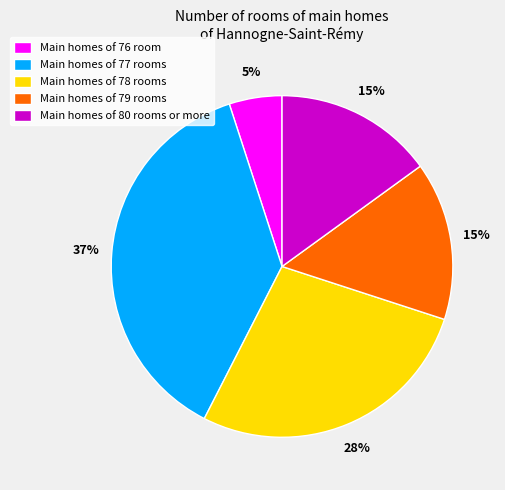

To the nearest percent, what is the difference between the largest and smallest slice percentages?

32%